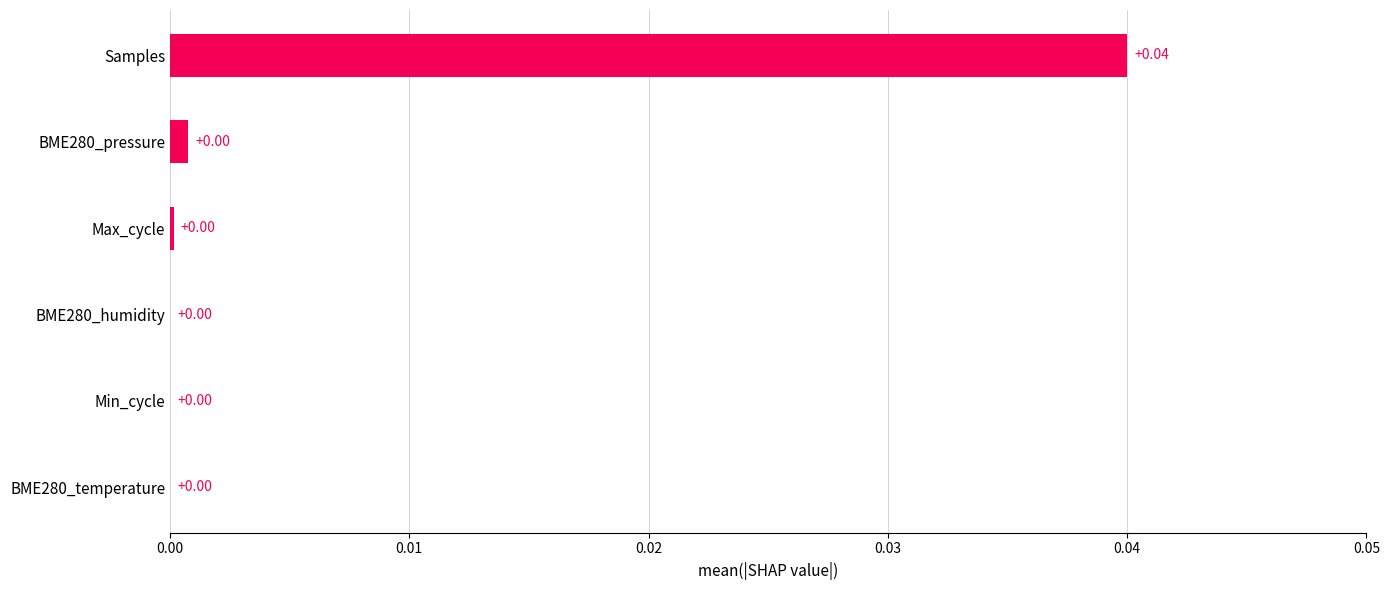

Between Samples and BME280_temperature, which is larger?

Samples